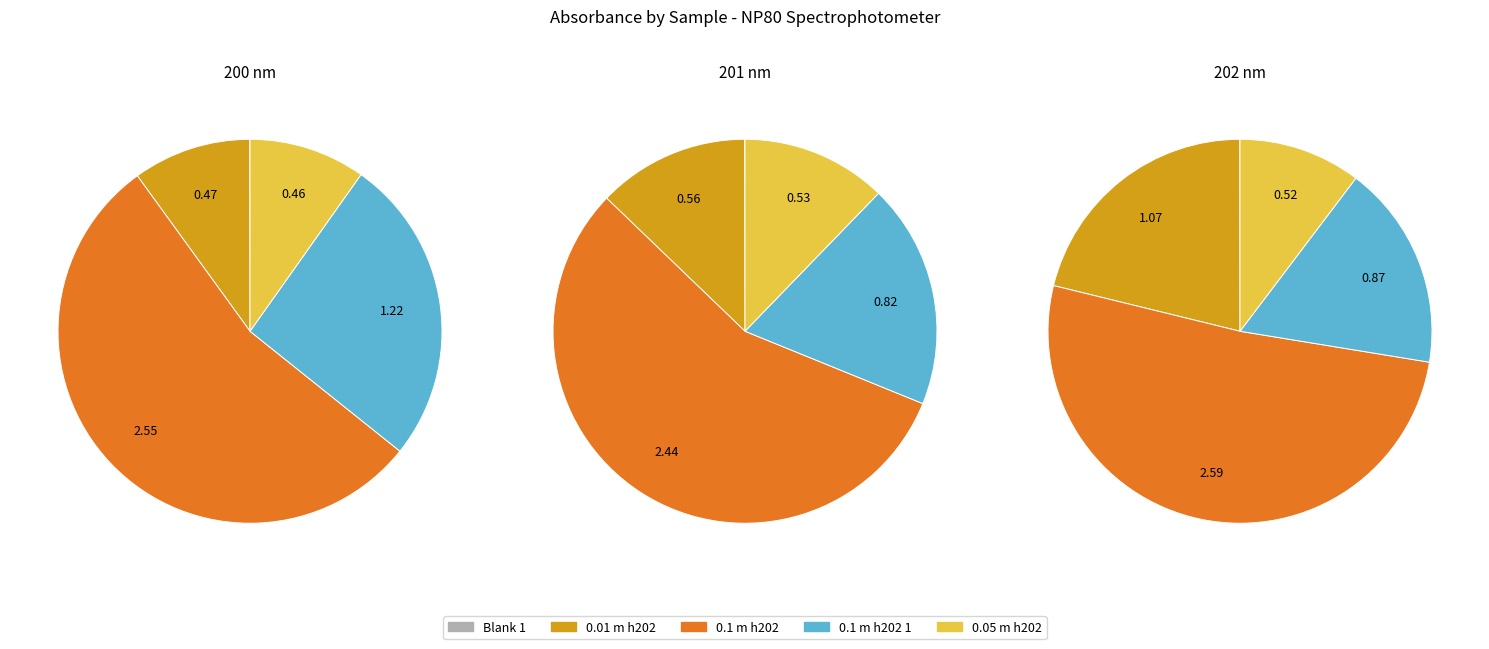

How many segments does this pie chart have?

5